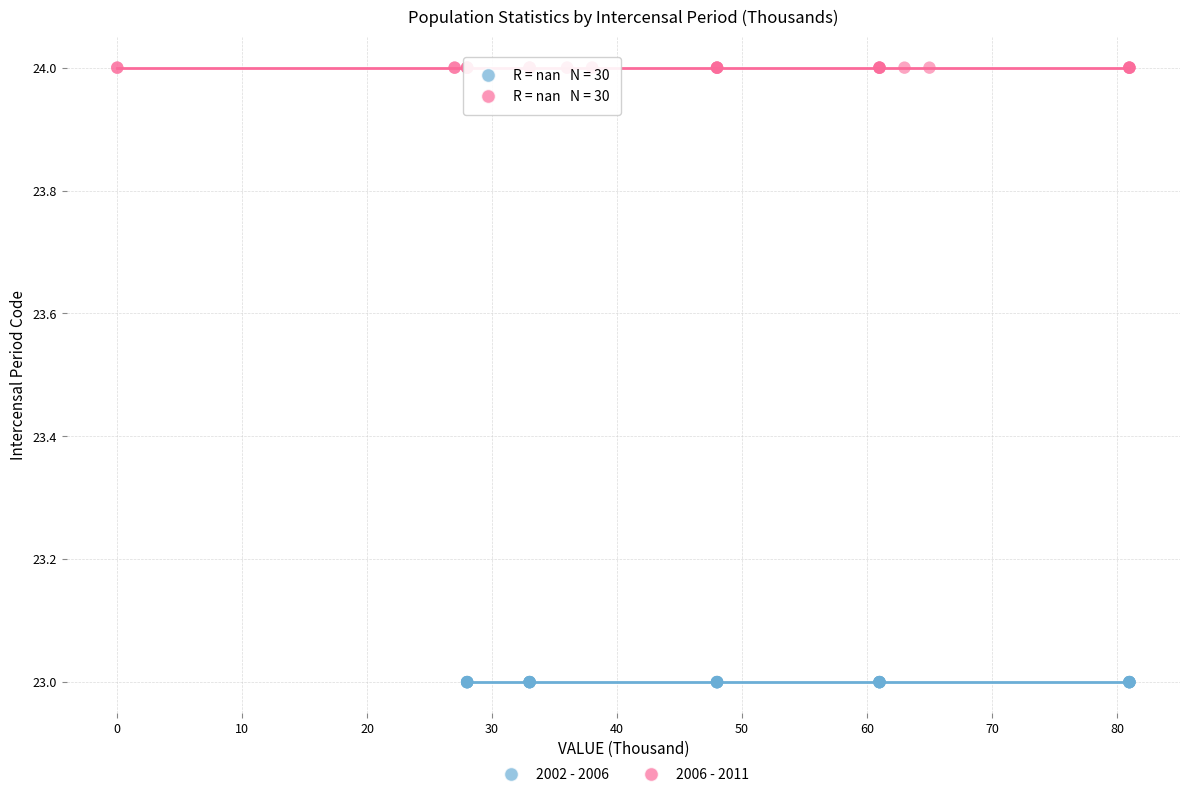

Which series contains the highest Y value?

2006 - 2011